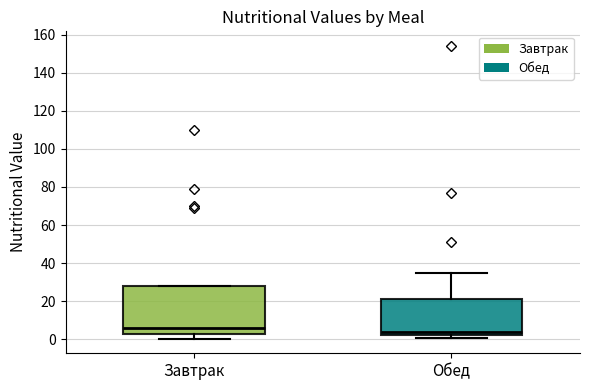

Reading left to right, read every box against the y-axis: the position of its median line, the range the box covers, and the ends of its whiskers. The values are not printed on the chart, so give them approximately, as read against the axis.

Завтрак: median 6, box 2 to 28, whiskers 0 to 28
Обед: median 4, box 2 to 22, whiskers 0 to 36